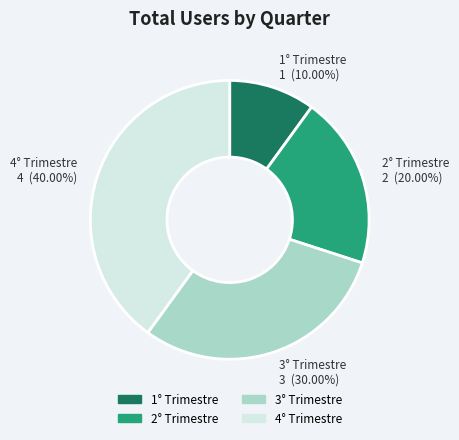

How many slices are in this pie chart?

4